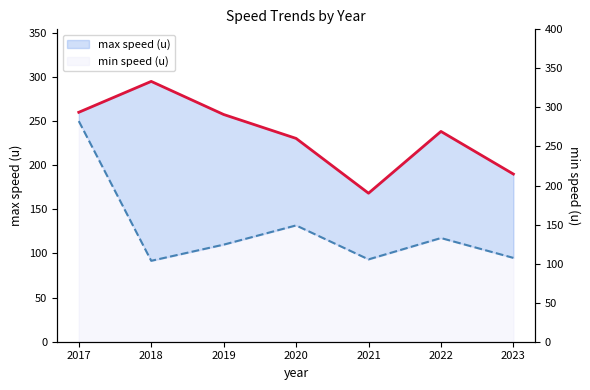

The min speed (u) line series shows 39.0 at 2021. True or false?

False